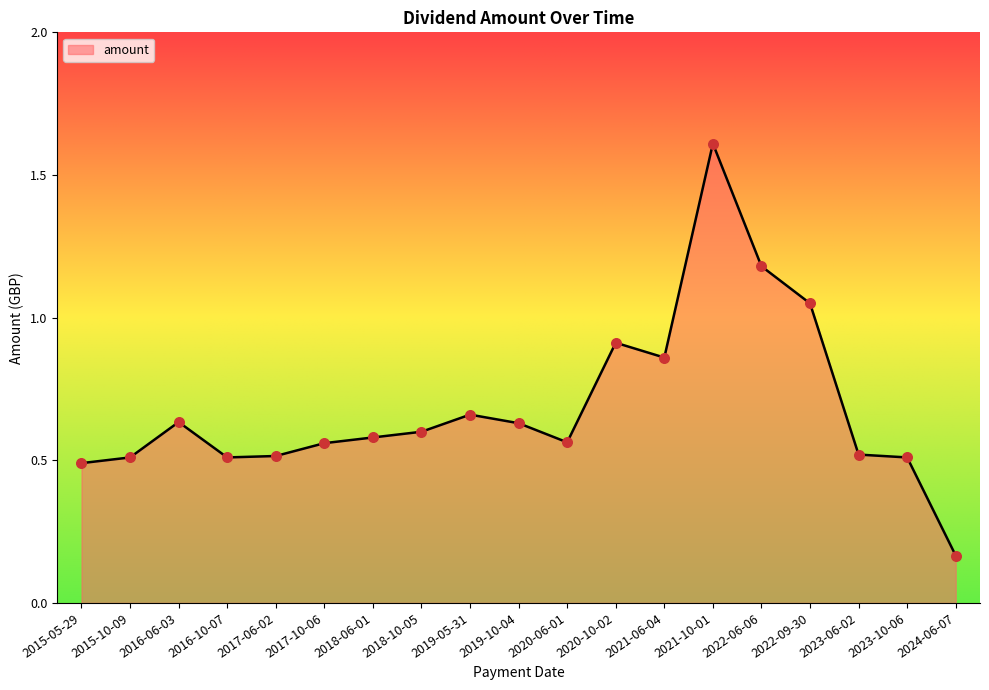

Which has a higher value, 2023-10-06 or 2021-06-04?

2021-06-04